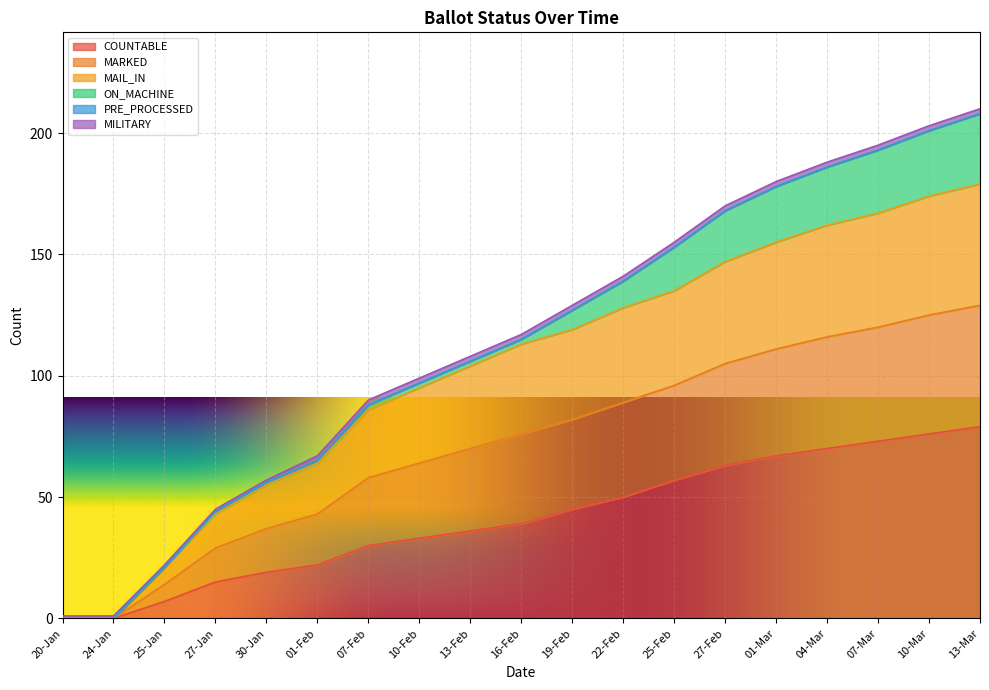

Does the chart display data point markers on the line(s)?

No